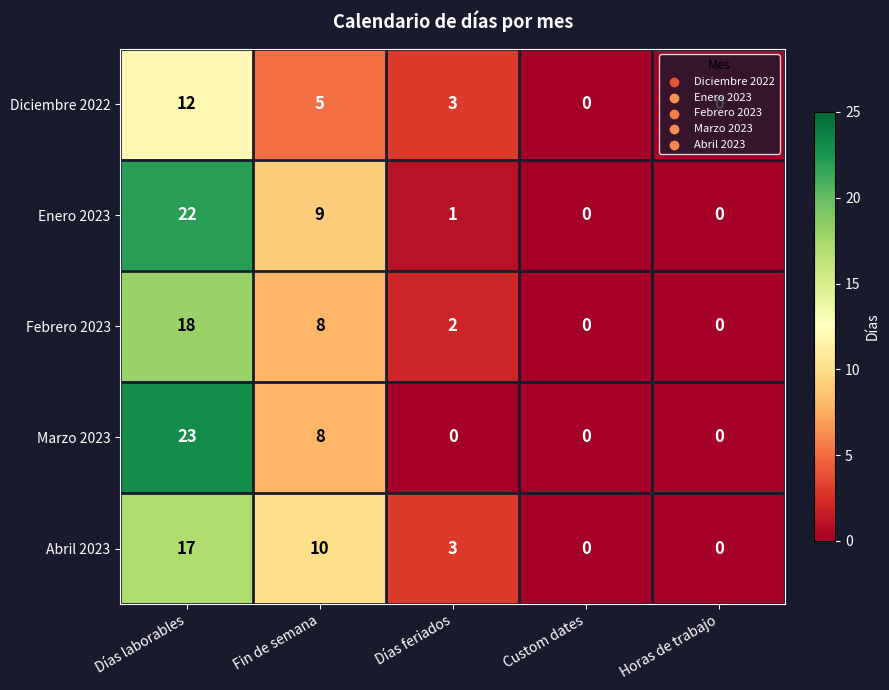

Which series has the widest spread of values?

Marzo 2023